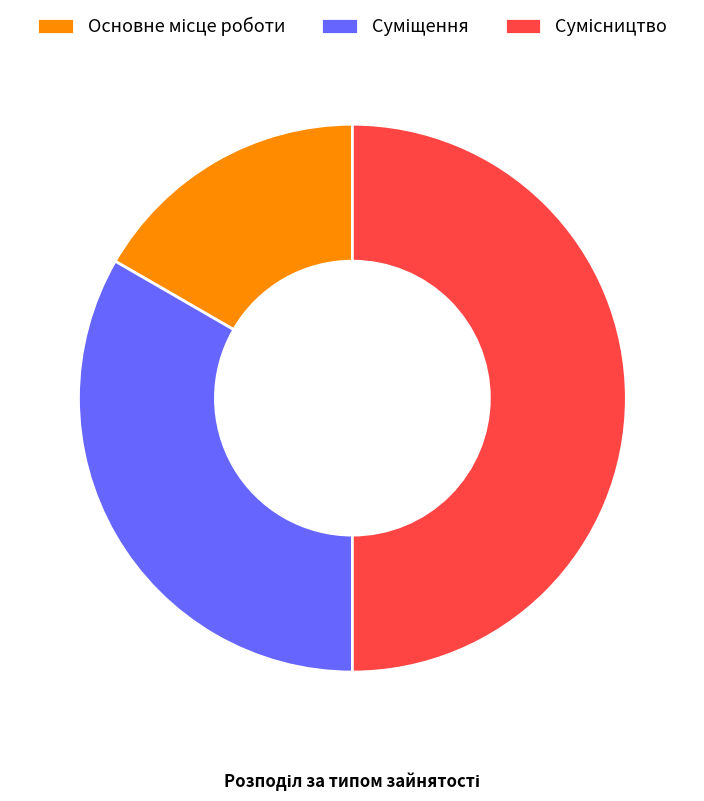

True or false: Сумісництво accounts for 50% of the total.

True